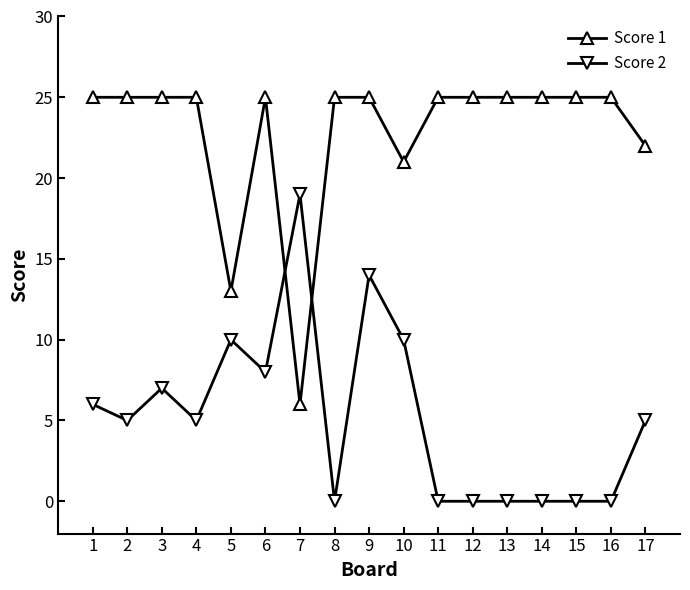

Reading left to right, what are all the values shown in this chart?

Score 1: 25	25	25	25	13	25	6	25	25	21	25	25	25	25	25	25	22
Score 2: 6	5	7	5	10	8	19	0	14	10	0	0	0	0	0	0	5